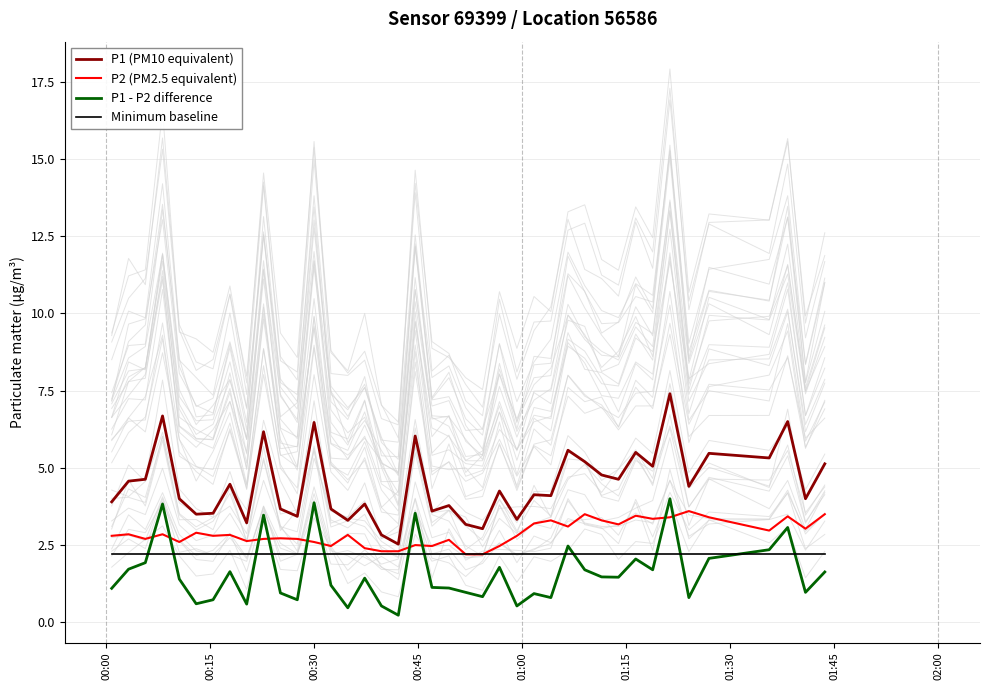

Which series has the widest spread of values?

P1 (PM10 equivalent)